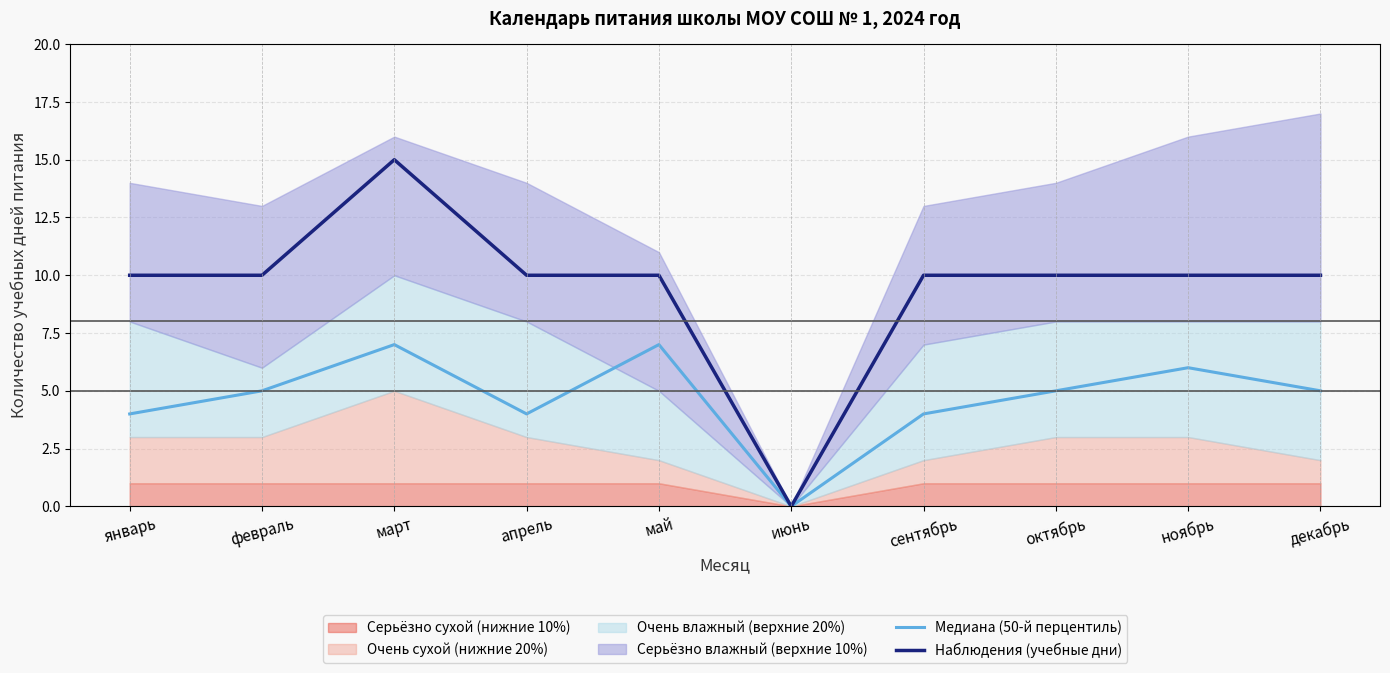

The Медиана (50-й перцентиль) series shows 7 at май. True or false?

True